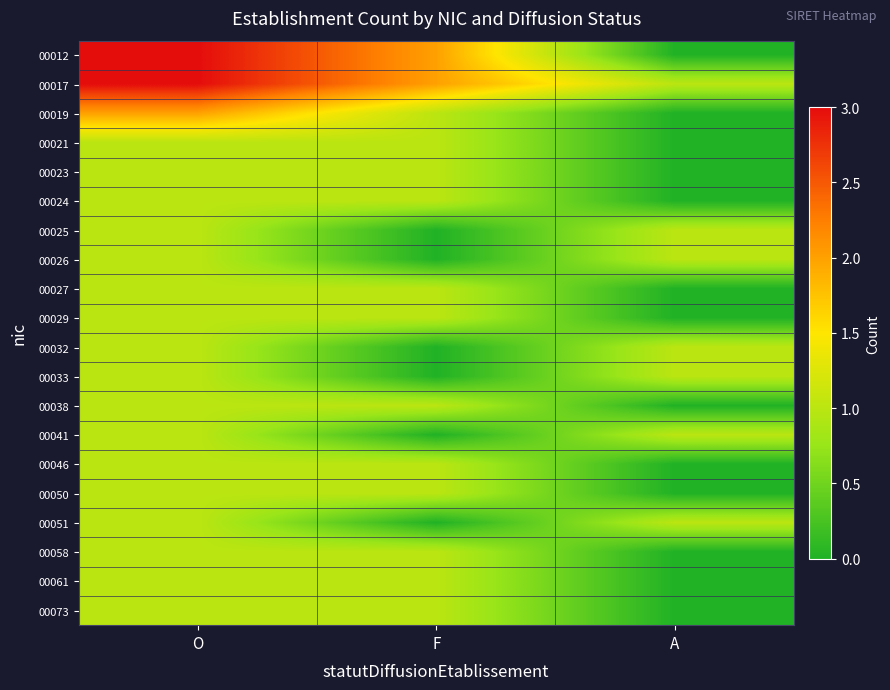

Reading left to right, list all the values displayed in this chart.

00012: O=3	F=2	A=0
00017: O=3	F=2	A=1
00019: O=2	F=1	A=0
00021: O=1	F=1	A=0
00023: O=1	F=1	A=0
00024: O=1	F=1	A=0
00025: O=1	F=0	A=1
00026: O=1	F=0	A=1
00027: O=1	F=1	A=0
00029: O=1	F=1	A=0
00032: O=1	F=0	A=1
00033: O=1	F=0	A=1
00038: O=1	F=1	A=0
00041: O=1	F=0	A=1
00046: O=1	F=1	A=0
00050: O=1	F=1	A=0
00051: O=1	F=0	A=1
00058: O=1	F=1	A=0
00061: O=1	F=1	A=0
00073: O=1	F=1	A=0